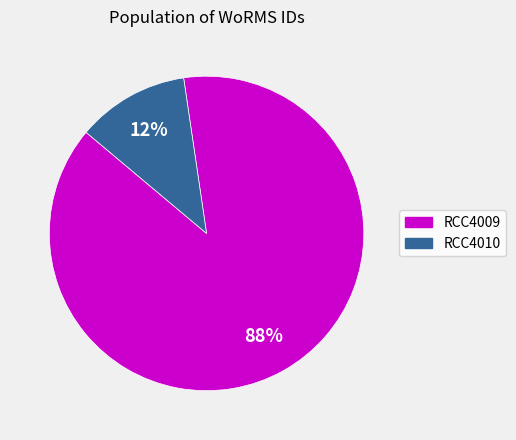

Combined, do RCC4010 and RCC4009 account for over 50%?

Yes